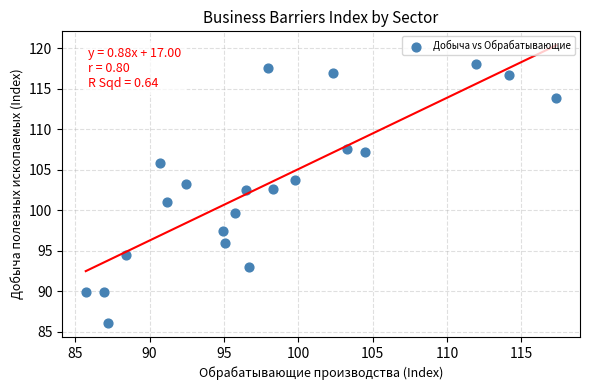

What is the range of X values (max minus min)?

31.6